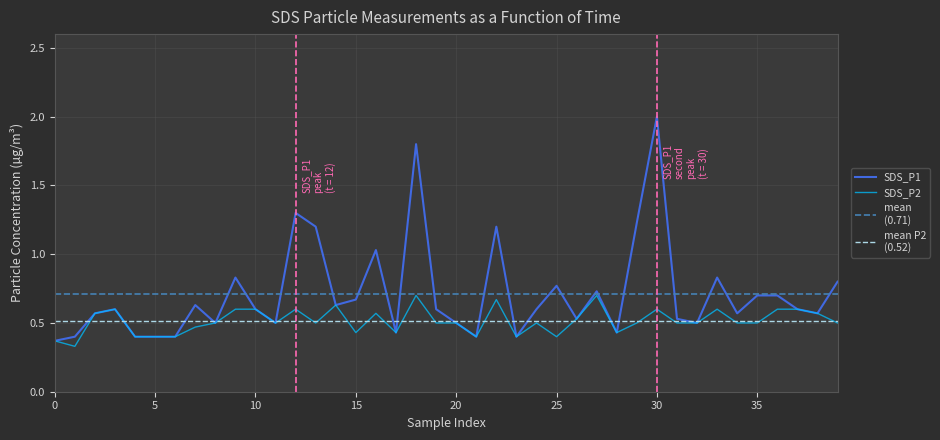

What is the maximum value for SDS_P1?

2.0